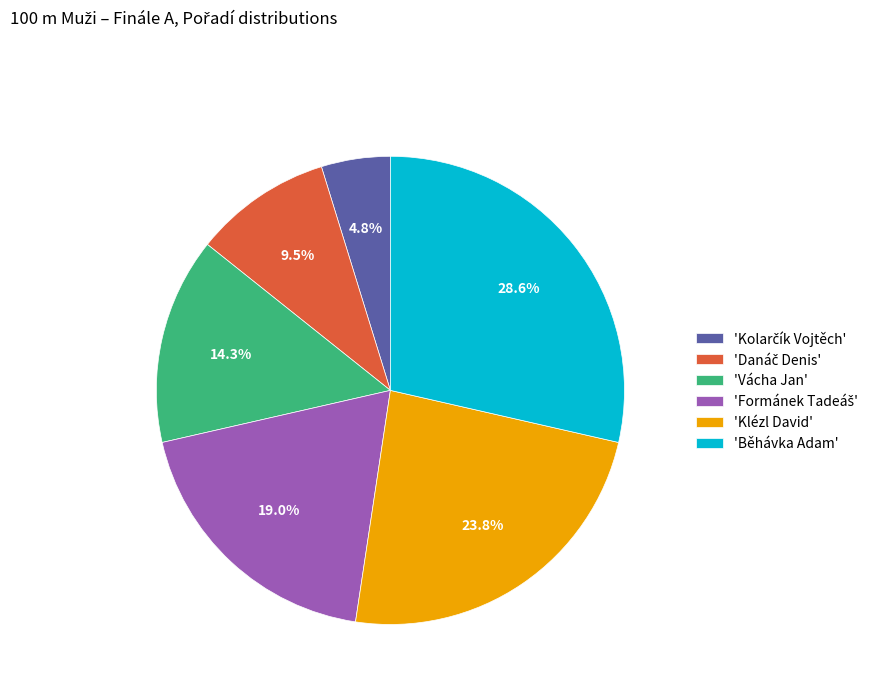

Does any single category account for the majority?

No